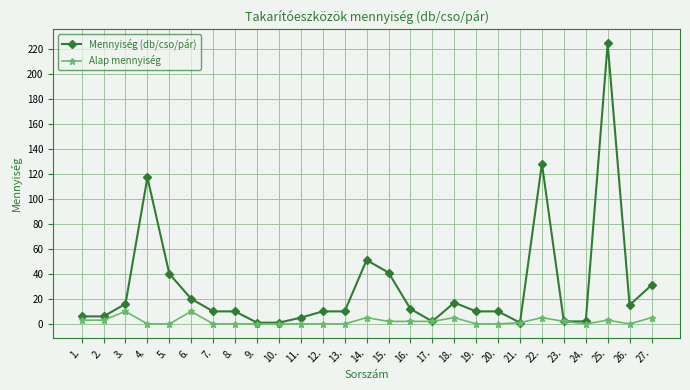

Which series has the largest total across all categories?

Mennyiség (db/cso/pár)